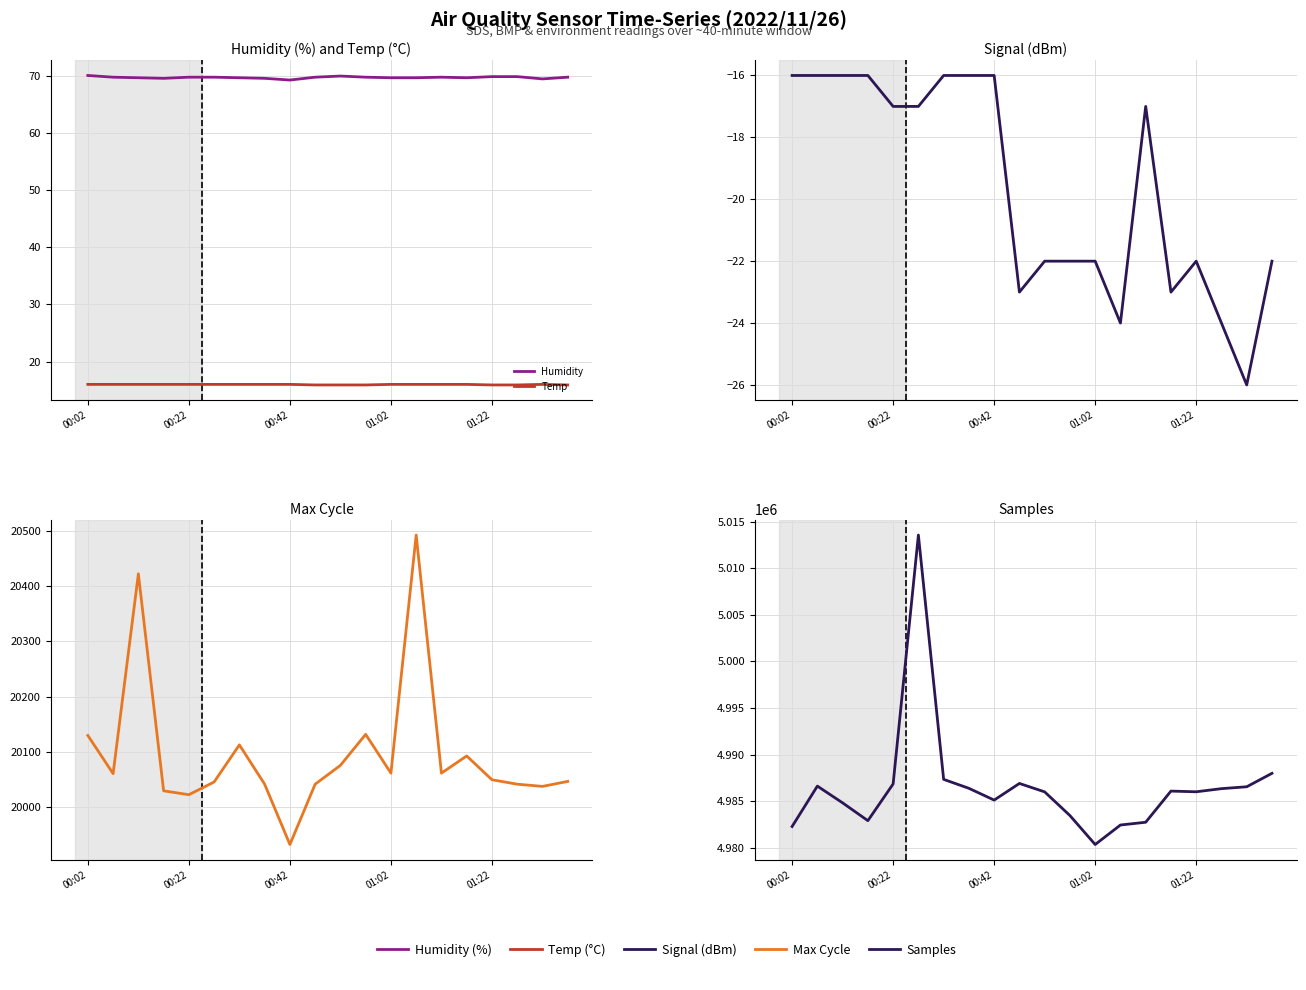

True or false: Samples and Temp cross at least once.

False